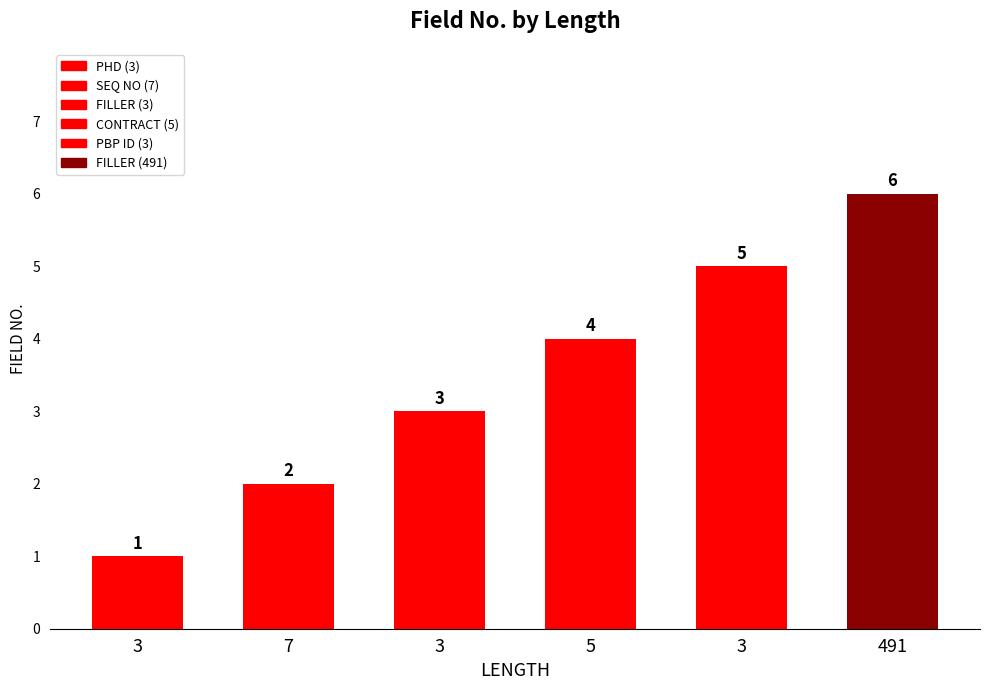

What is the greatest value displayed?

6